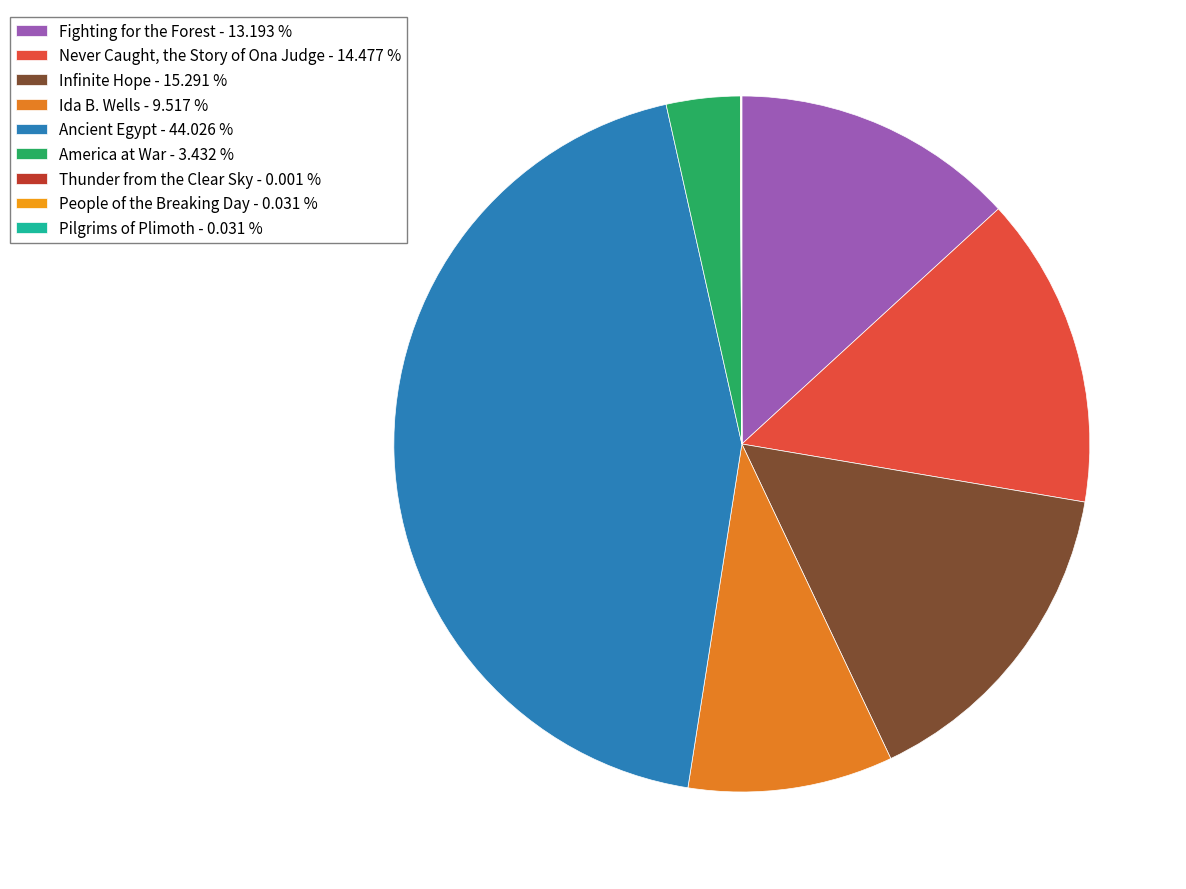

What portion of the pie excludes People of the Breaking Day?

100.0%